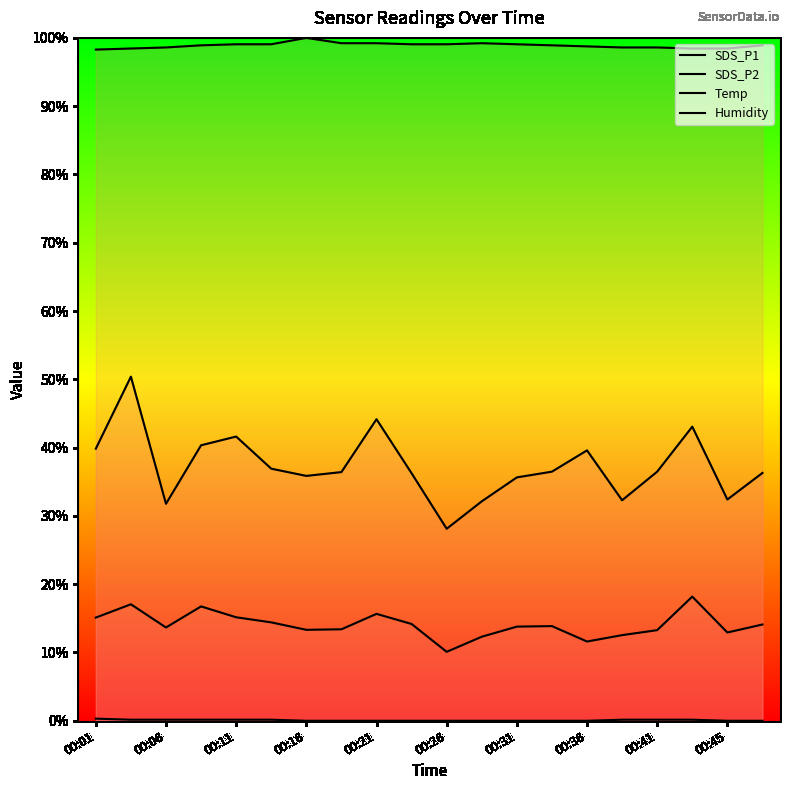

Reading right to left, transcribe all the data shown in this chart.

SDS_P1: 0.4	0.3	0.4	0.4	0.3	0.4	0.4	0.4	0.3	0.3	0.4	0.4	0.4	0.4	0.4	0.4	0.4	0.3	0.5	0.4
SDS_P2: 0.1	0.1	0.2	0.1	0.1	0.1	0.1	0.1	0.1	0.1	0.1	0.2	0.1	0.1	0.1	0.2	0.2	0.1	0.2	0.2
Temp: 0.0	0.0	0.0	0.0	0.0	0.0	0.0	0.0	0.0	0.0	0.0	0.0	0.0	0.0	0.0	0.0	0.0	0.0	0.0	0.0
Humidity: 1.0	1.0	1.0	1.0	1.0	1.0	1.0	1.0	1.0	1.0	1.0	1.0	1.0	1.0	1.0	1.0	1.0	1.0	1.0	1.0